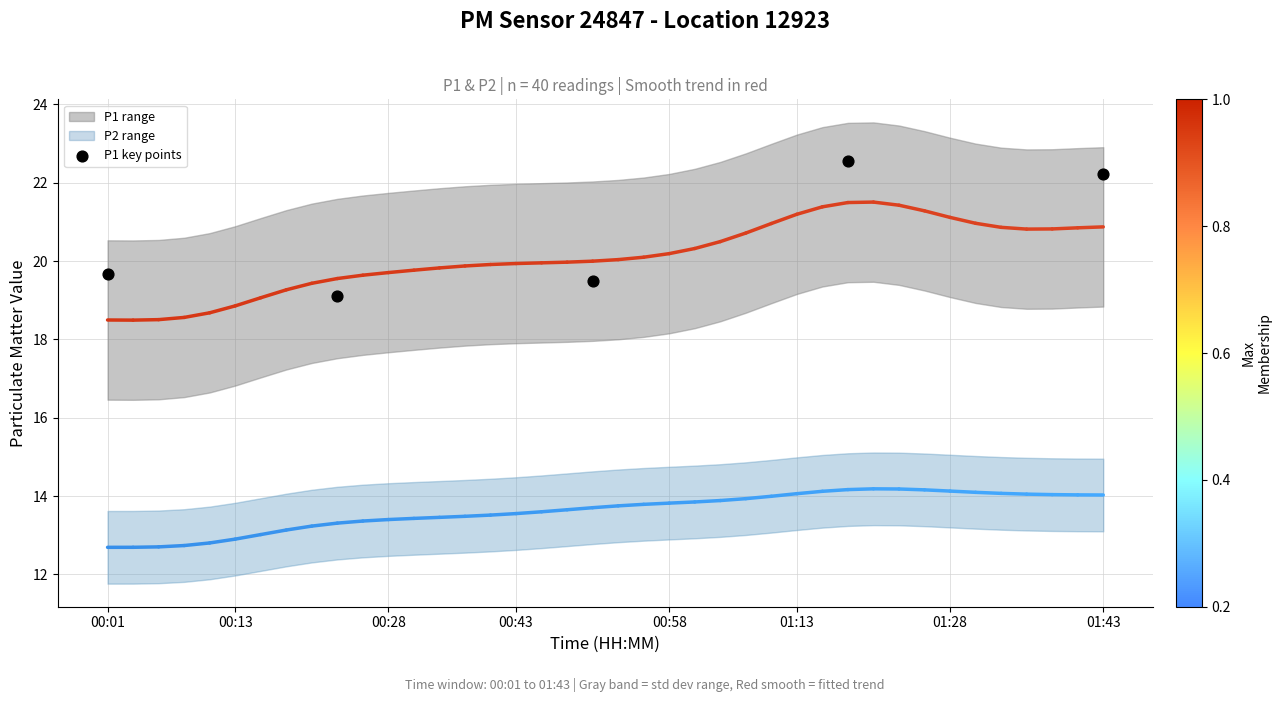

What Y value in the scatter plot is closest to 20?

19.7